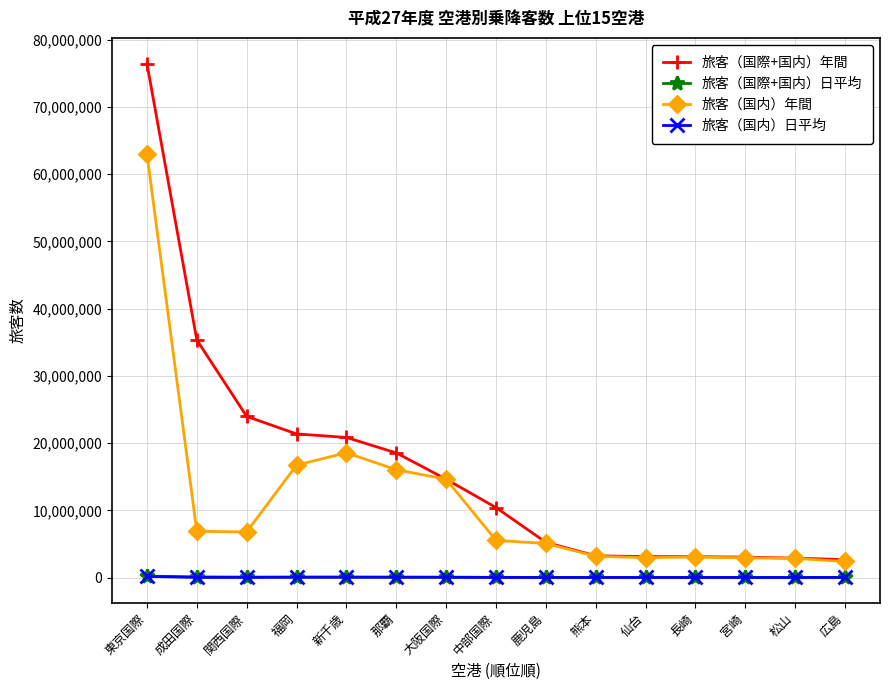

What is the spread (max minus min) of values at 大阪国際?

14586660